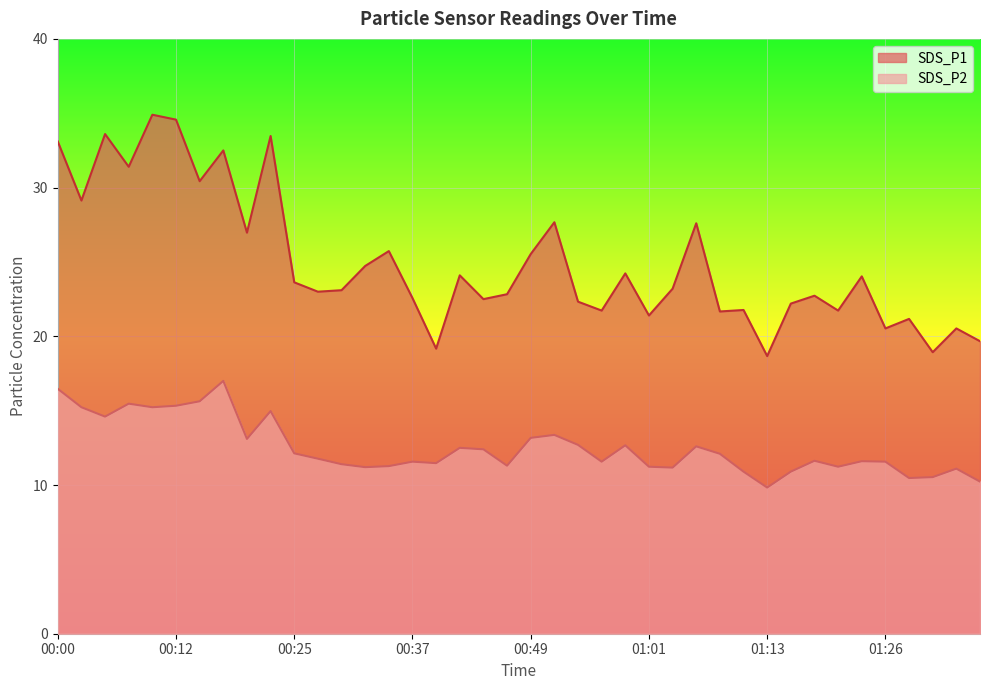

At 00:29, list the series in order from largest to smallest.

SDS_P1, SDS_P2